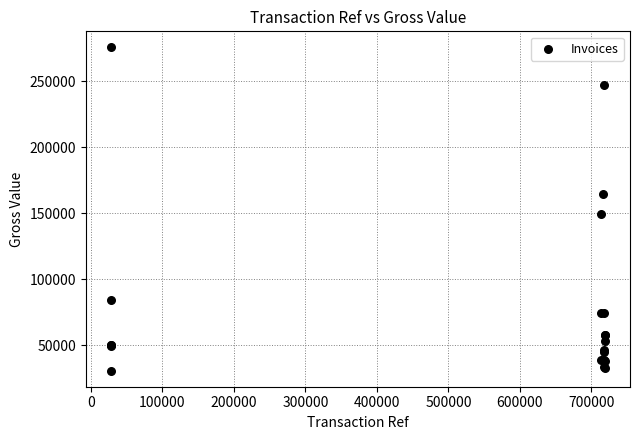

What Y value in the scatter plot is closest to 153144?

149255.4